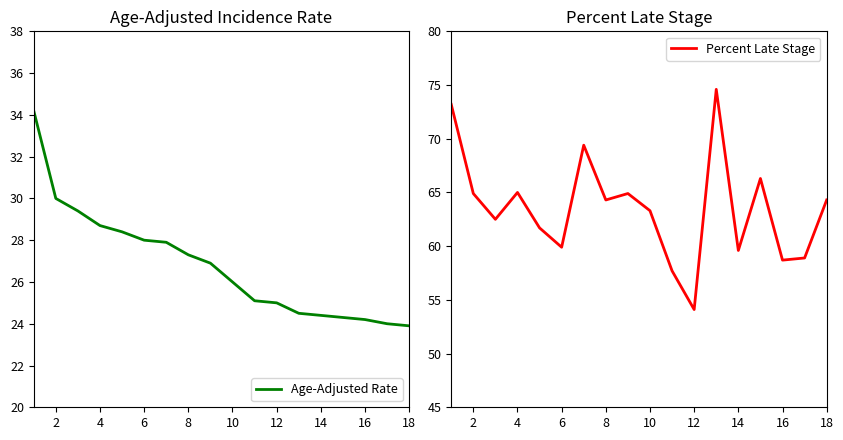

In Percent Late Stage, how many points are higher than both neighbors (excluding endpoints)?

5